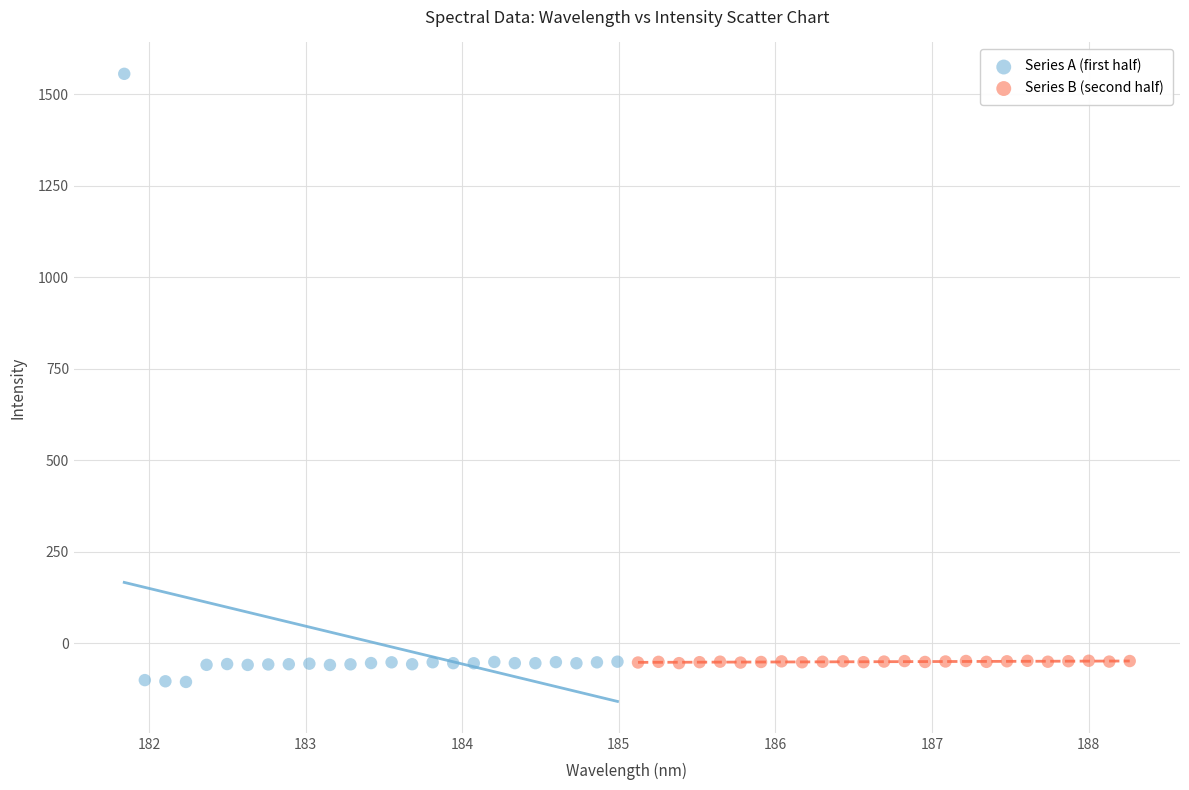

Which series has the widest spread of Y values?

Series A (first half)